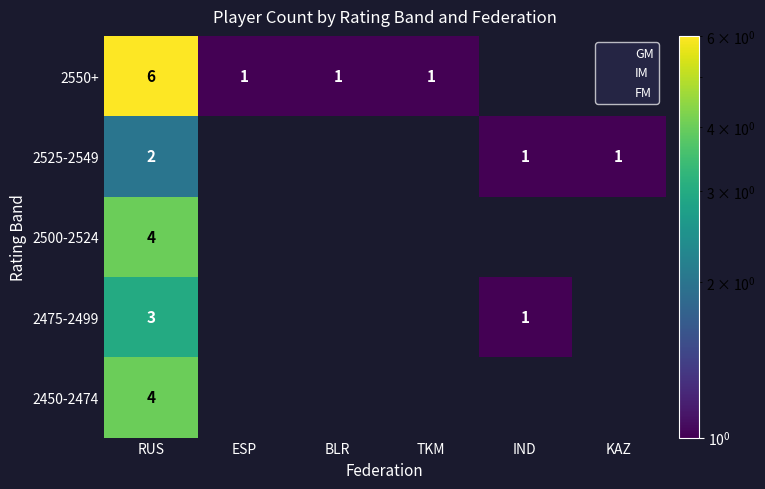

At how many categories does at least one series exceed 5?

1